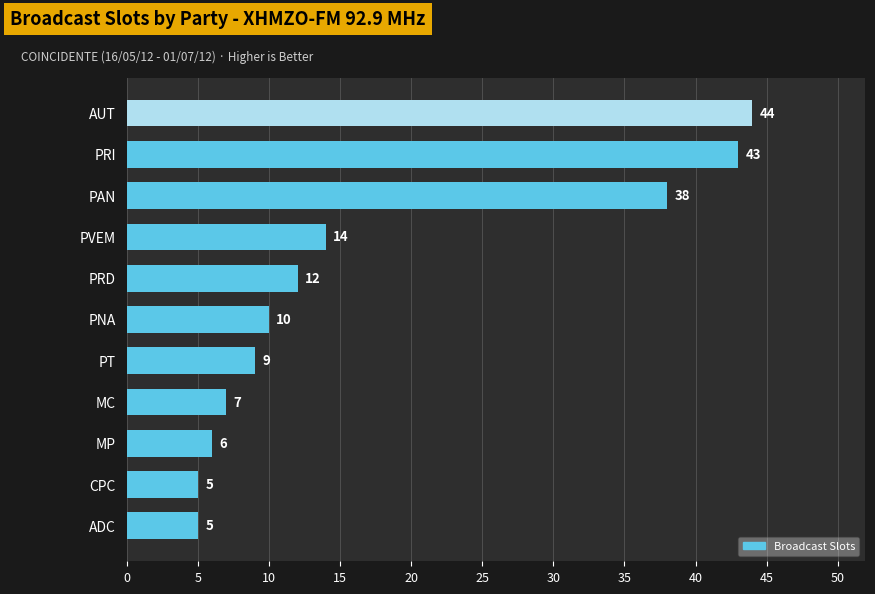

Reading top to bottom, what are all the values shown in this chart?

AUT=44	PRI=43	PAN=38	PVEM=14	PRD=12	PNA=10	PT=9	MC=7	MP=6	CPC=5	ADC=5